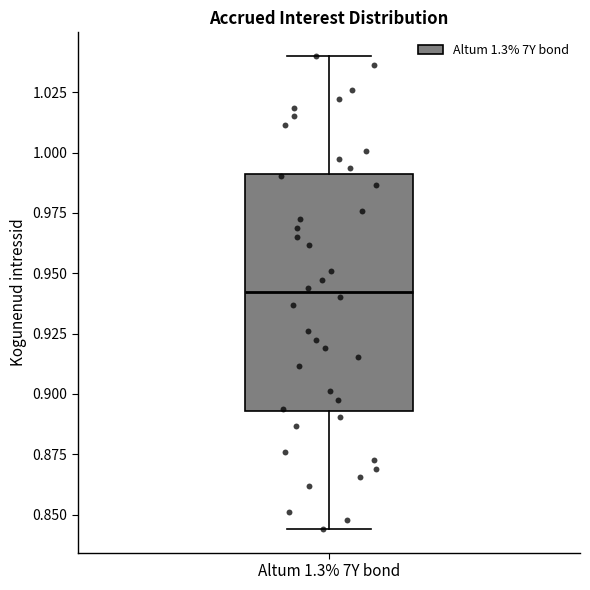

Read this box plot against the y-axis: the position of the median line, the range covered by the box, and the ends of both whiskers. The values are not printed on the chart, so give them approximately, as read against the axis.

median 0.940, box 0.895 to 0.990, whiskers 0.845 to 1.040